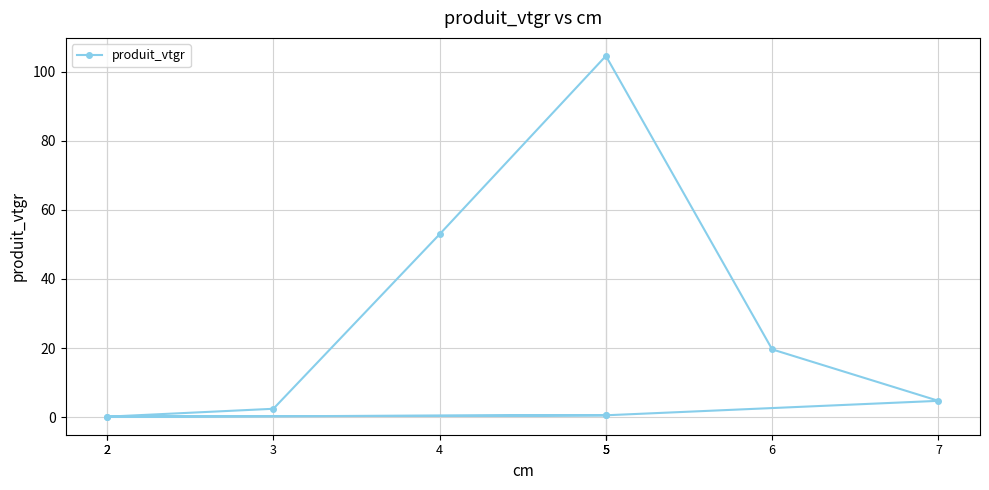

Reading left to right, list all the values displayed in this chart.

2=0.2	5=0.6	2=0.1	3=2.4	4=52.9	5=104.5	6=19.6	7=4.7	5=0.6